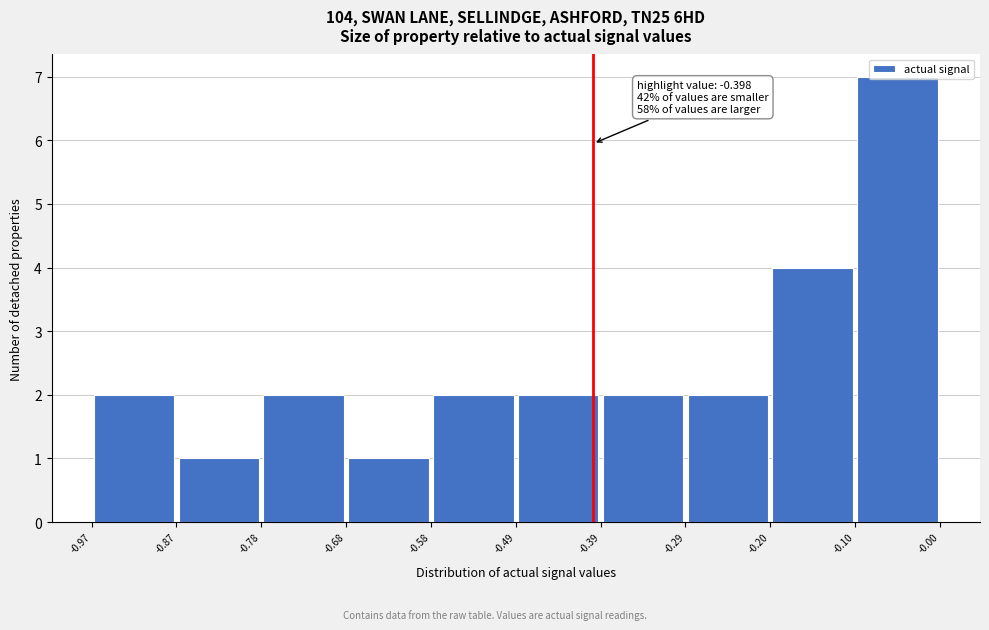

Which range on the x-axis has the tallest bar?

-0.10 to -0.00